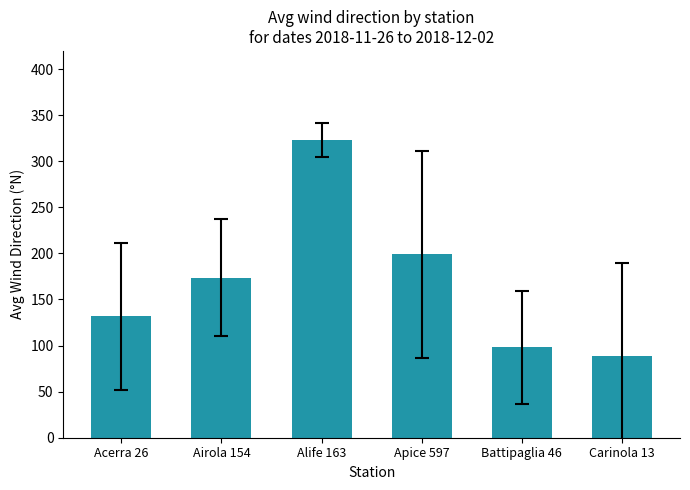

Rank the categories by value from lowest to highest.

Carinola 13, Battipaglia 46, Acerra 26, Airola 154, Apice 597, Alife 163